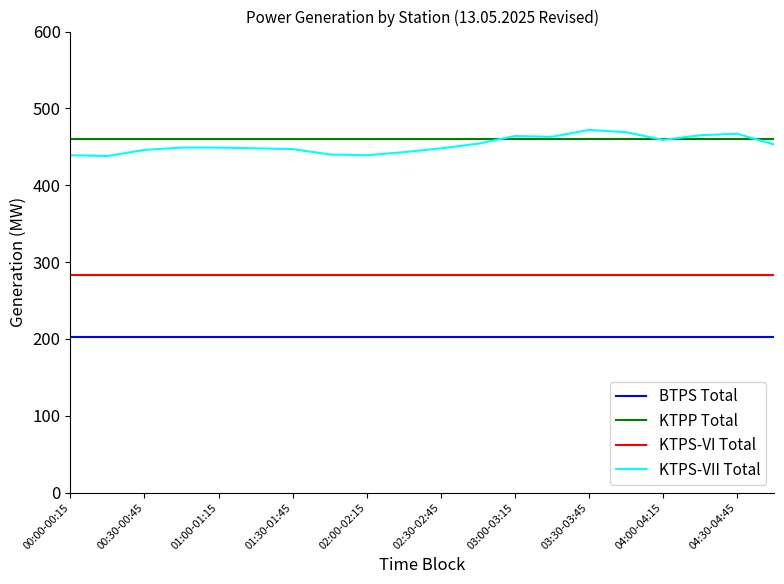

Is this an area chart (filled region under the line)?

No